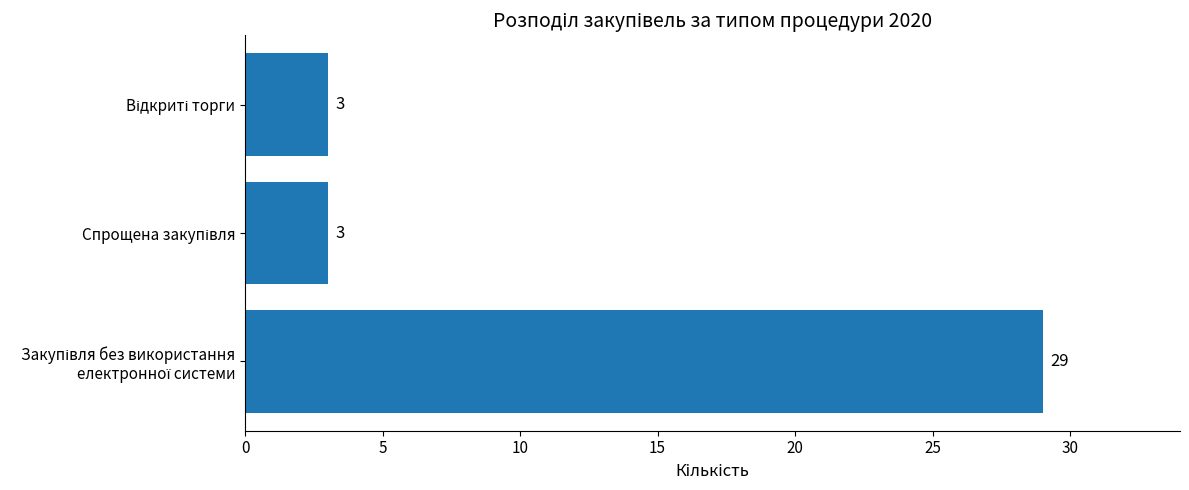

Reading bottom to top, extract all data points from this chart.

29	3	3